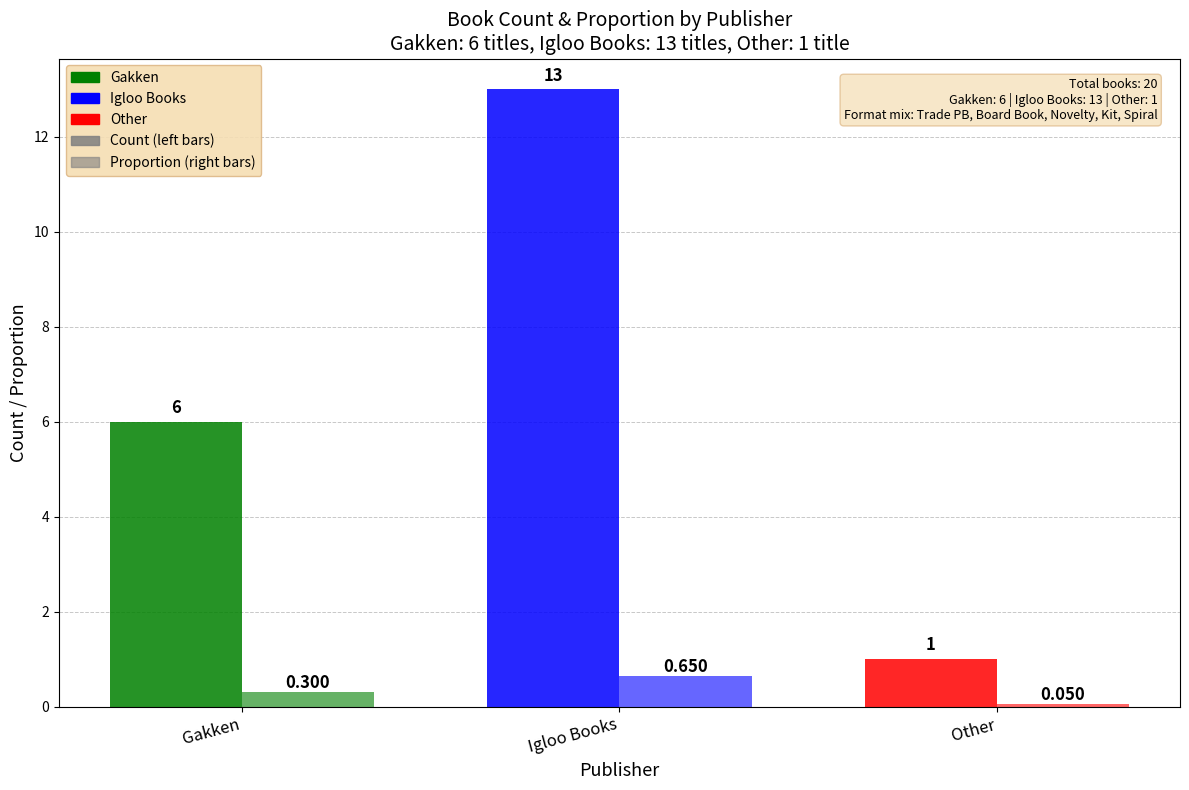

Are the bars grouped side by side (vs. stacked)?

Yes